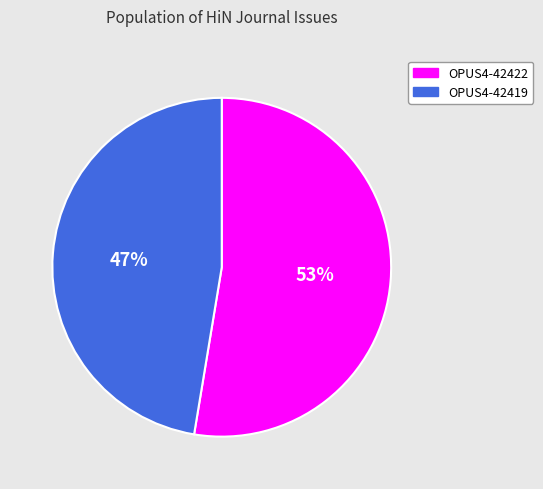

Which category has the smallest portion of the pie?

OPUS4-42419